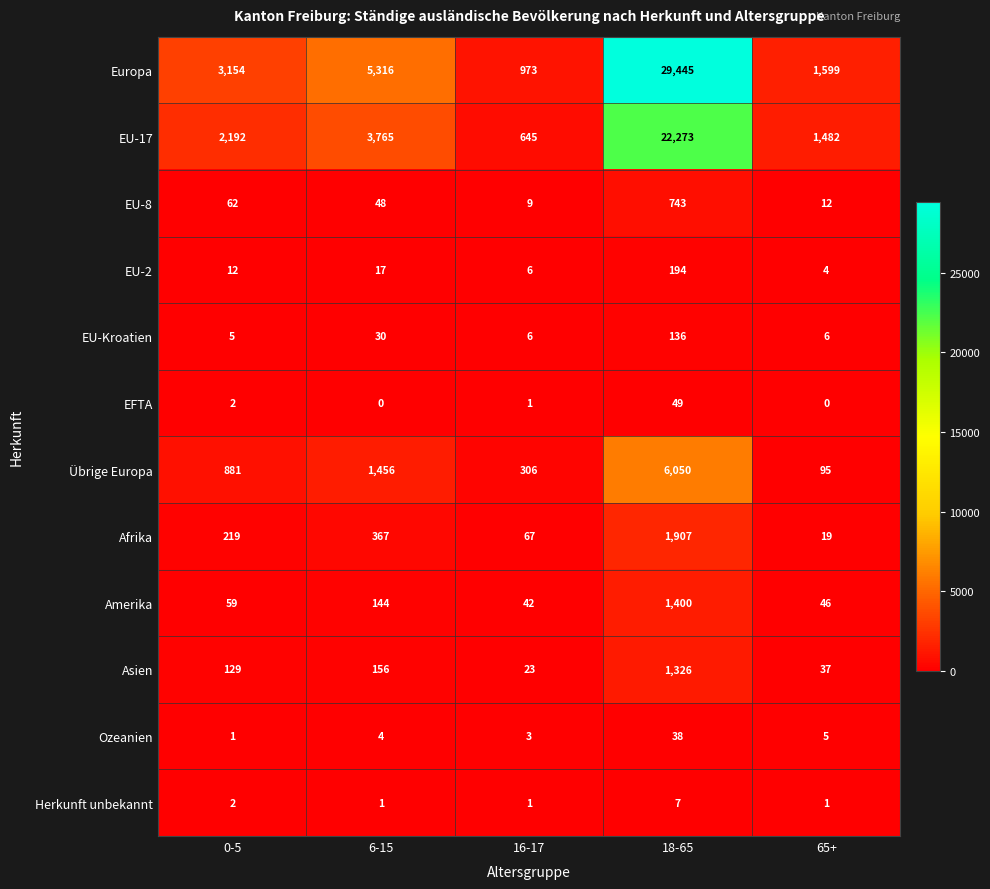

Which series changed the most between 0-5 and 6-15?

Europa